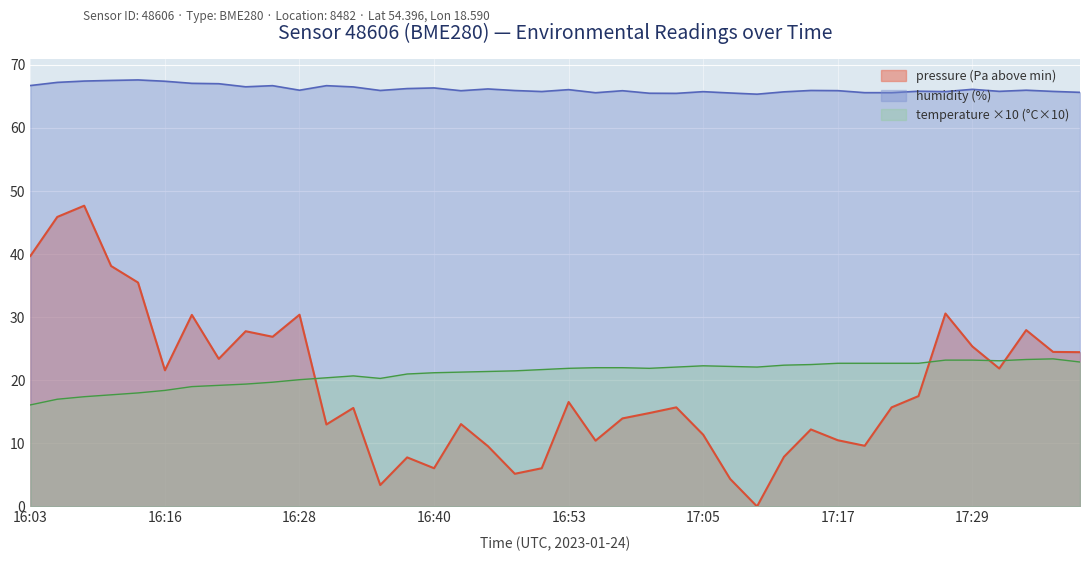

Which series has the widest spread of values?

pressure (Pa above min)